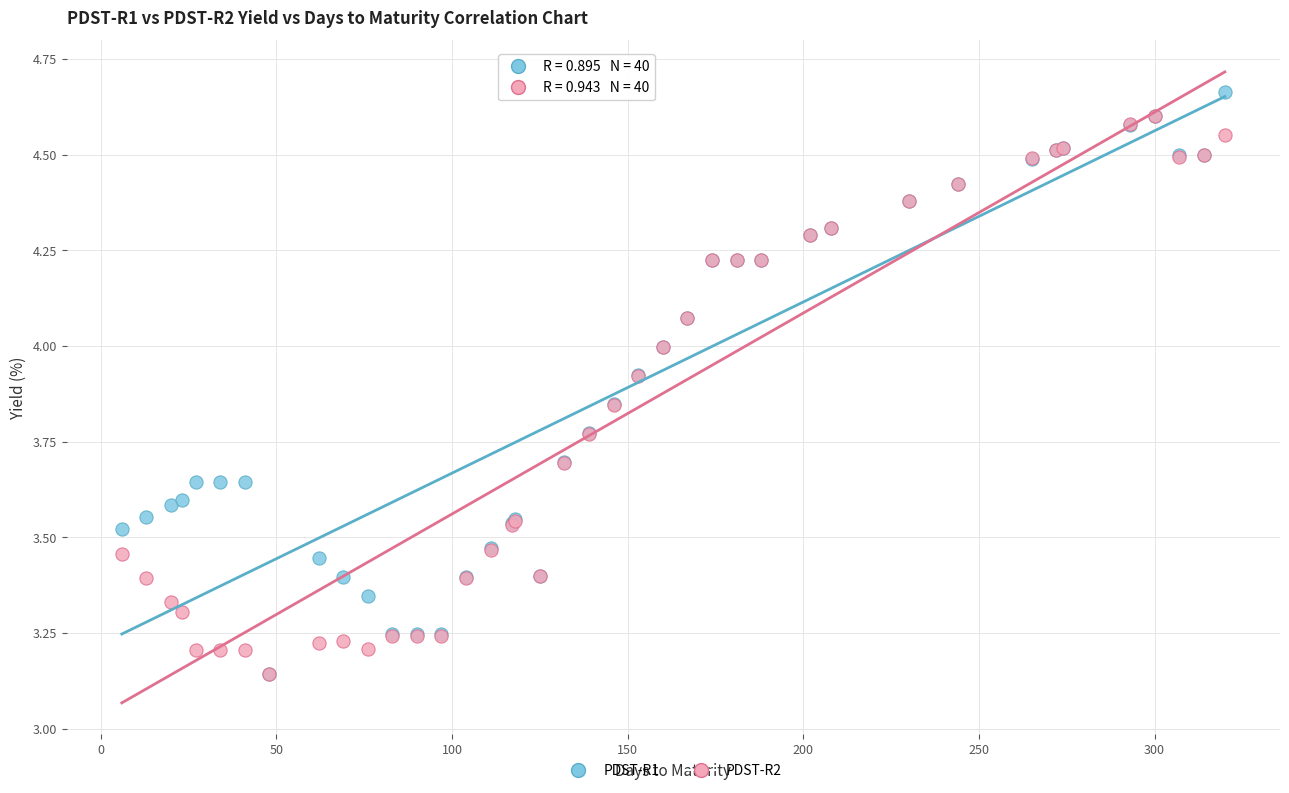

Which series reaches the maximum Y coordinate?

PDST-R1